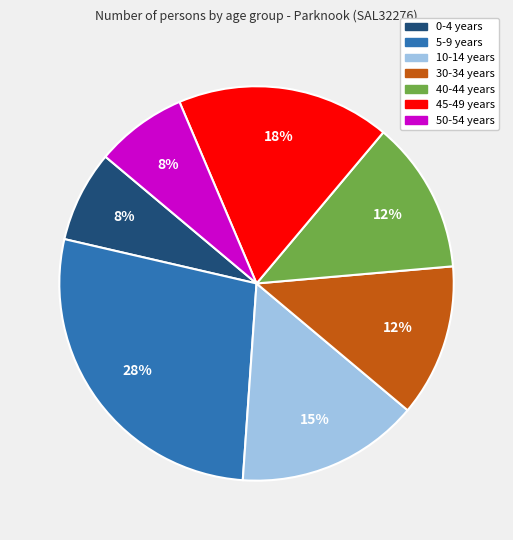

Is there any slice that represents more than half of the pie?

No